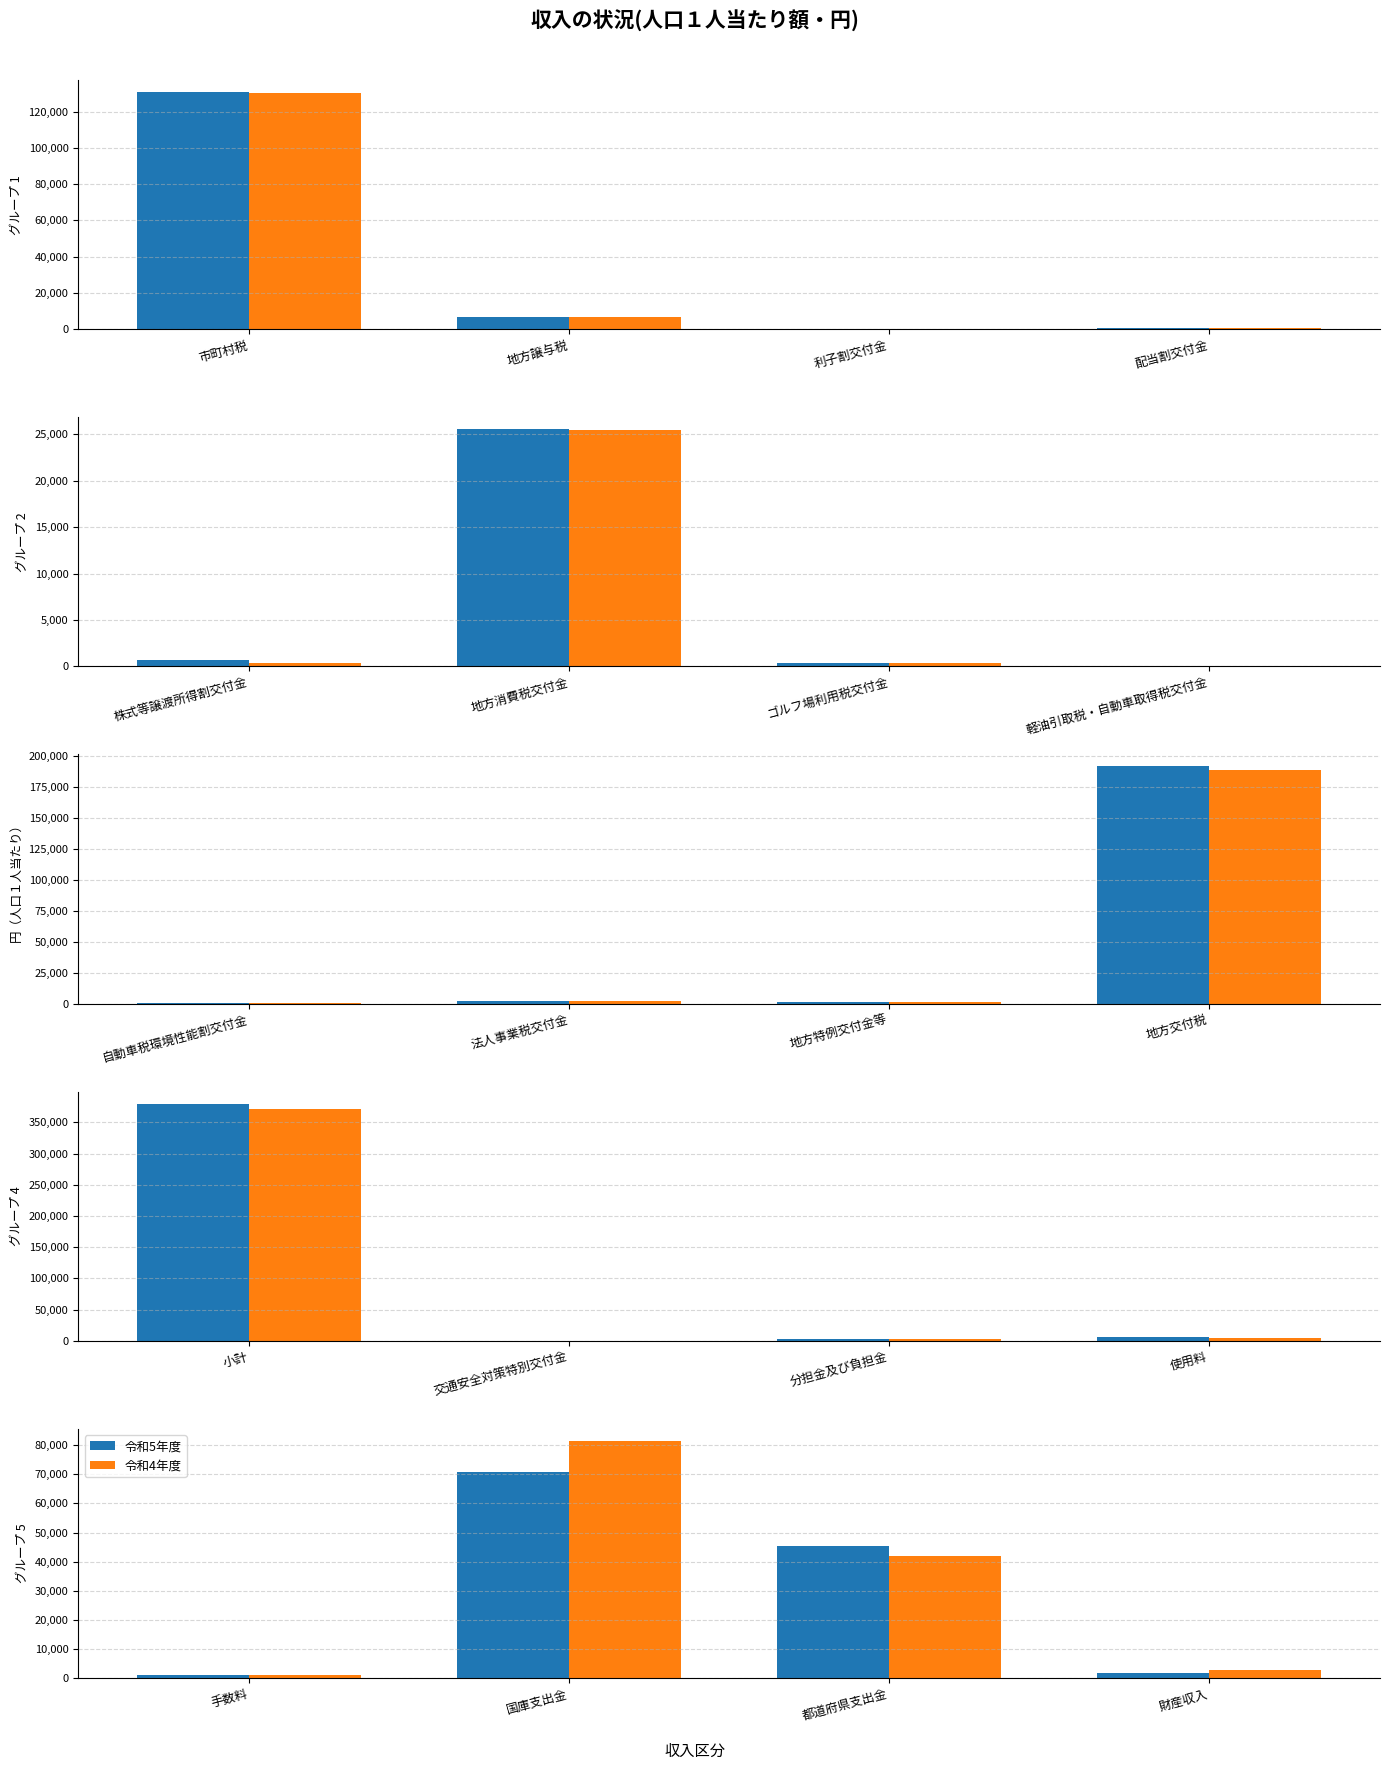

At 国庫支出金, list the series in order from smallest to largest.

令和5年度, 令和4年度